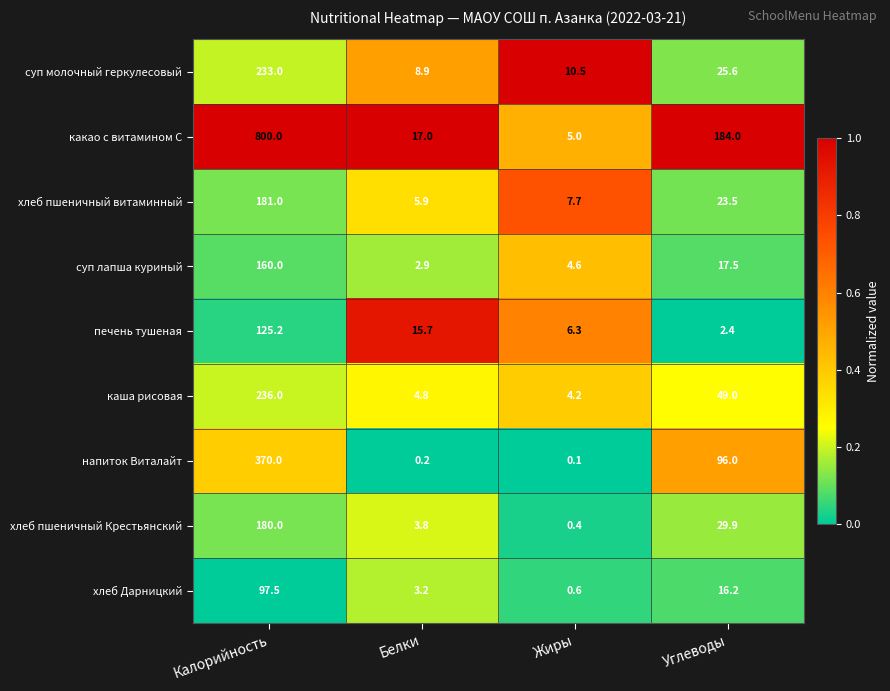

What is the difference between the суп молочный геркулесовый values at Жиры and Белки?

1.6